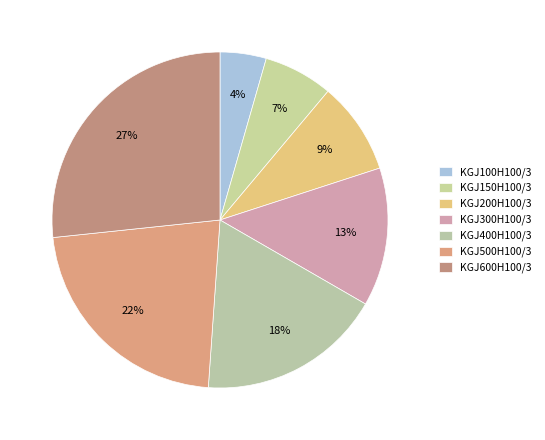

To the nearest percent, what percentage of the pie is KGJ300H100/3?

13%